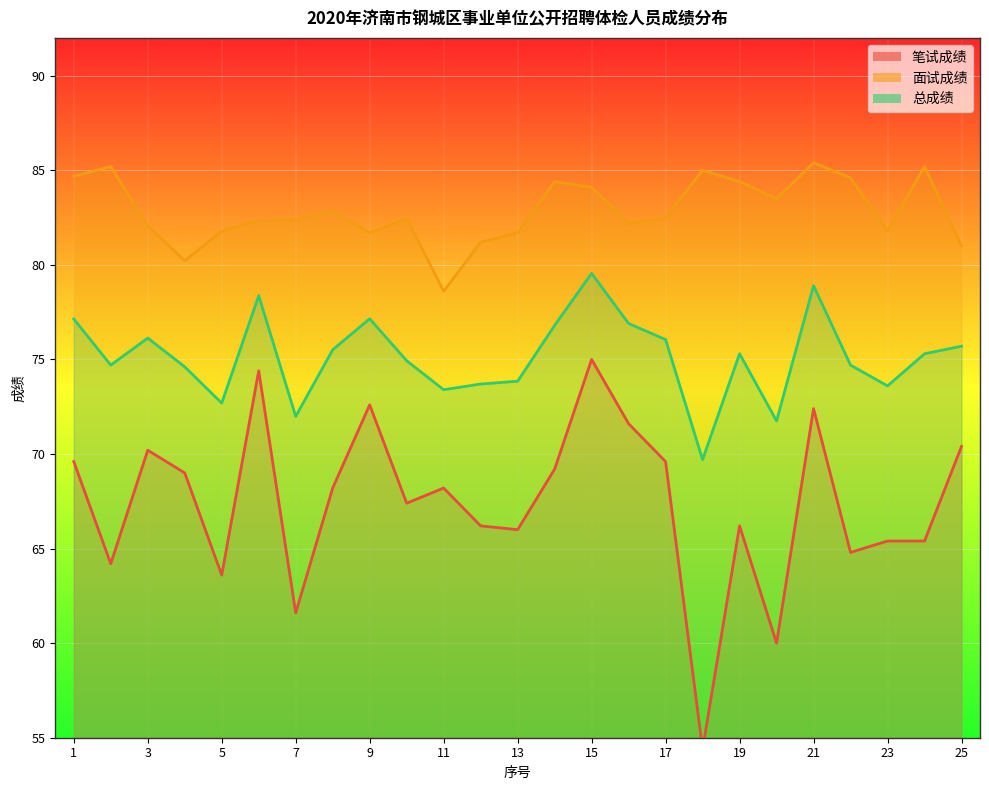

Is the value of 面试成绩 at 3 greater than the value of 笔试成绩 at 24?

Yes